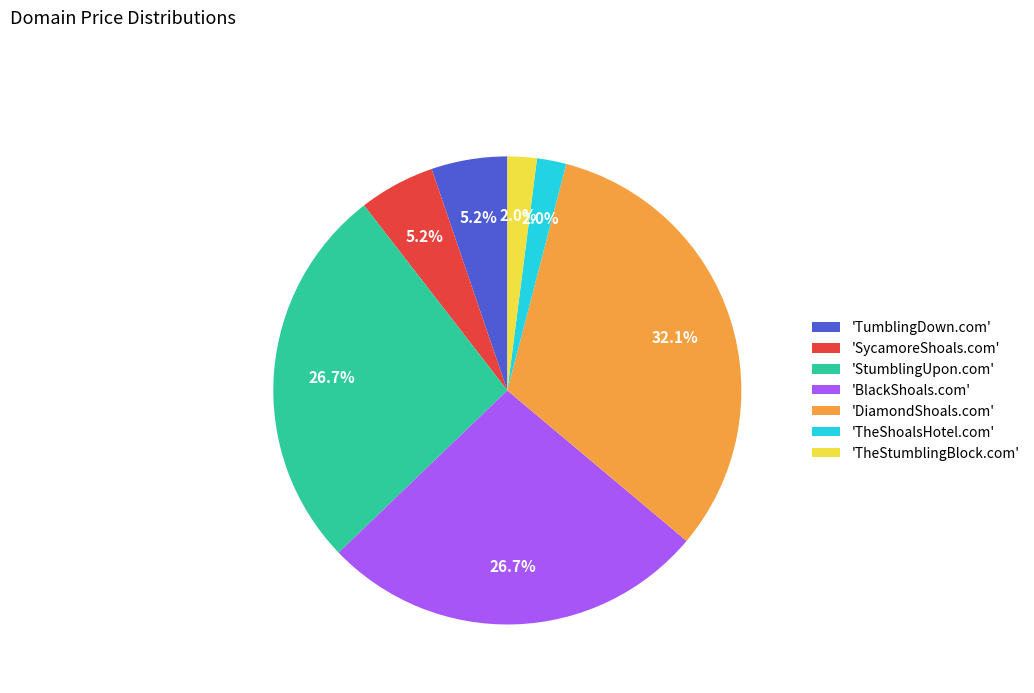

What percentage do 'TheStumblingBlock.com' and 'BlackShoals.com' together represent?

28.7%